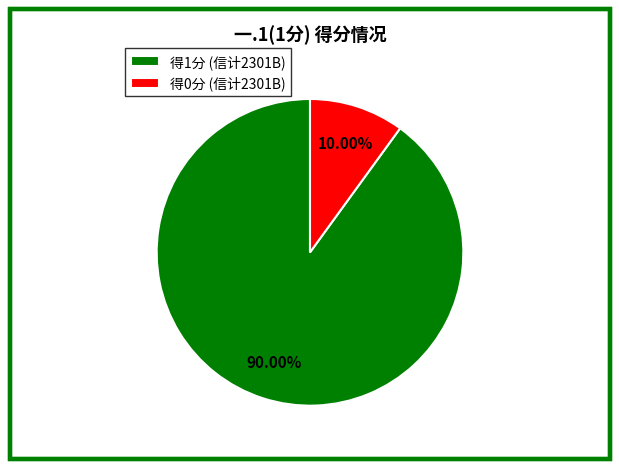

Rank the categories by value from highest to lowest.

得1分 (信计2301B), 得0分 (信计2301B)